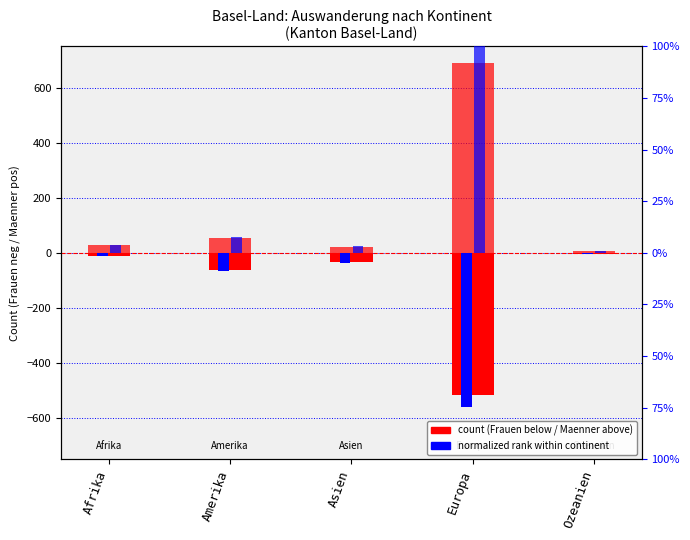

Reading right to left, extract all data points from this chart.

Frauen (count): Ozeanien=-4.0	Europa=-515.0	Asien=-33.0	Amerika=-62.0	Afrika=-12.0
Maenner (count): Ozeanien=7.0	Europa=689.0	Asien=22.0	Amerika=54.0	Afrika=27.0
Frauen (norm): Ozeanien=-0.0	Europa=-0.7	Asien=-0.0	Amerika=-0.1	Afrika=-0.0
Maenner (norm): Ozeanien=0.0	Europa=1.0	Asien=0.0	Amerika=0.1	Afrika=0.0